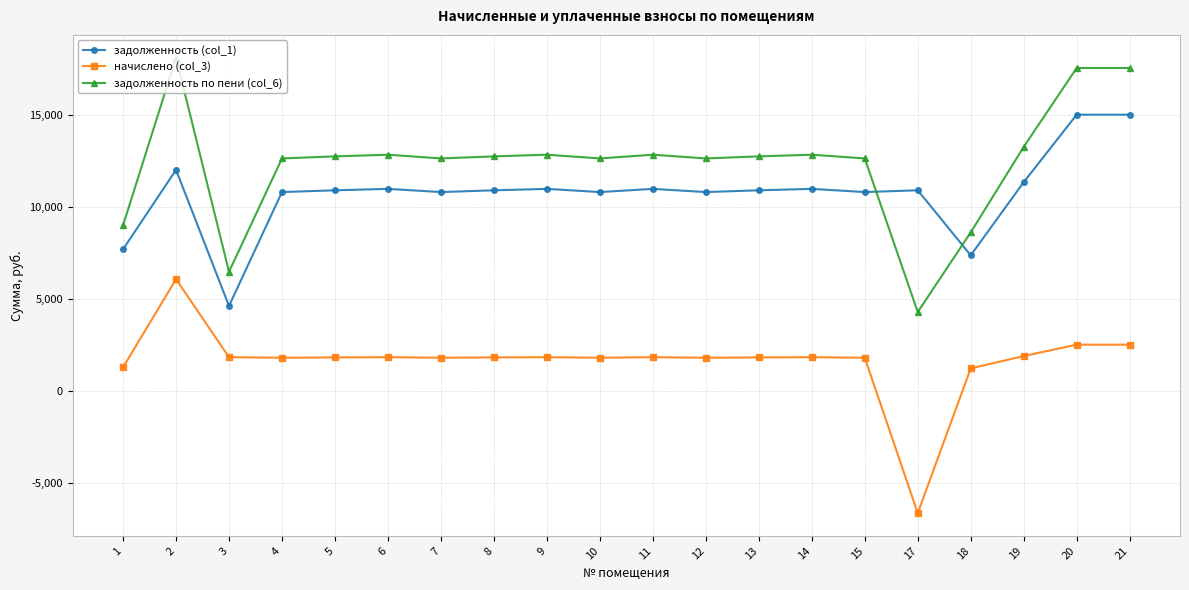

What is the average value of the задолженность (col_1) series?

10753.6